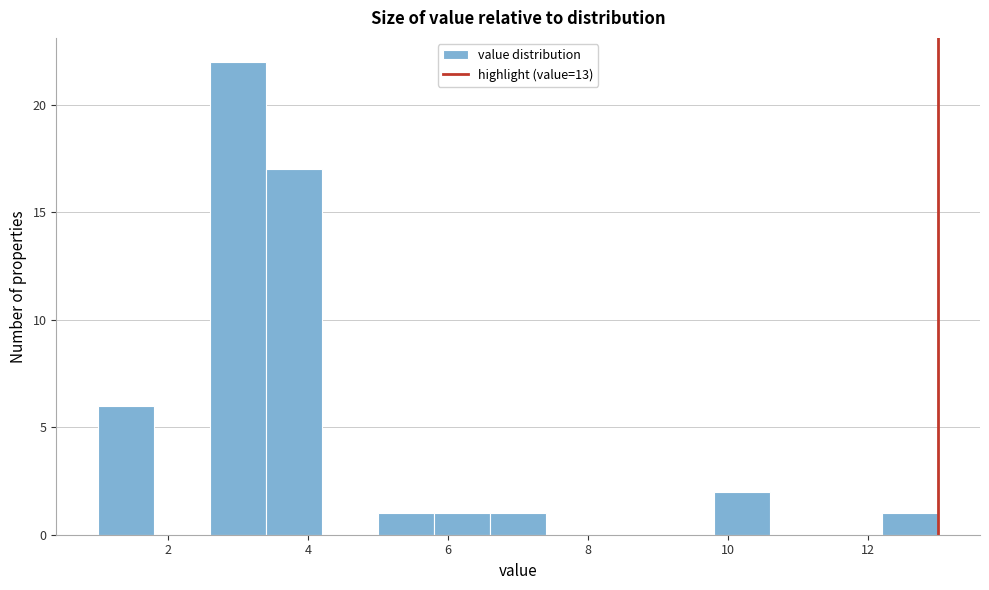

Reading left to right, transcribe this chart: for each bar, give the range it covers on the x-axis and its height. The values are not printed on the chart, so give them approximately, as read against the axis.

1.0 to 1.8: 6
1.8 to 2.6: 0
2.6 to 3.4: 22
3.4 to 4.2: 17
4.2 to 5.0: 0
5.0 to 5.8: 1
5.8 to 6.6: 1
6.6 to 7.4: 1
7.4 to 8.2: 0
8.2 to 9.0: 0
9.0 to 9.8: 0
9.8 to 10.6: 2
10.6 to 11.4: 0
11.4 to 12.2: 0
12.2 to 13.0: 1